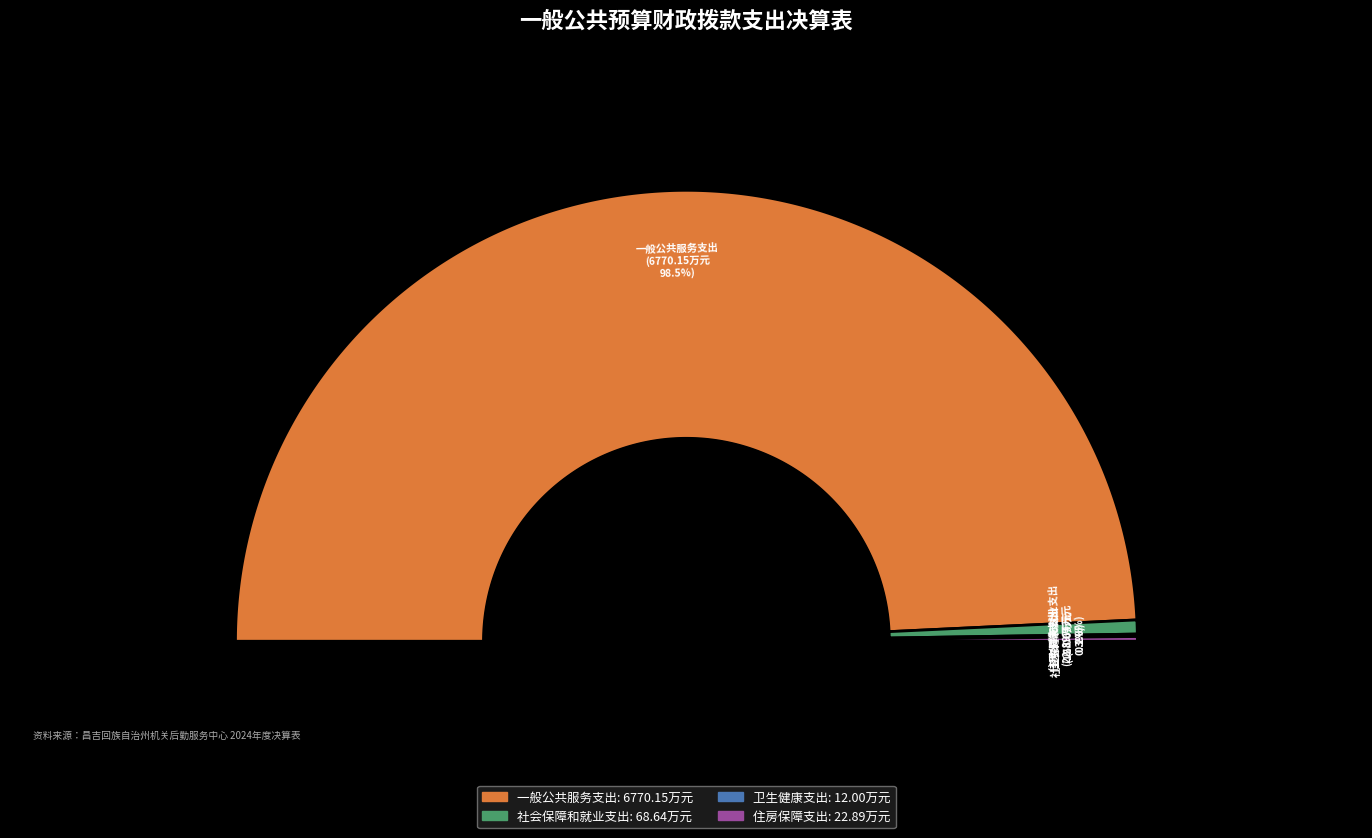

What is the smallest slice in the pie chart?

卫生健康支出